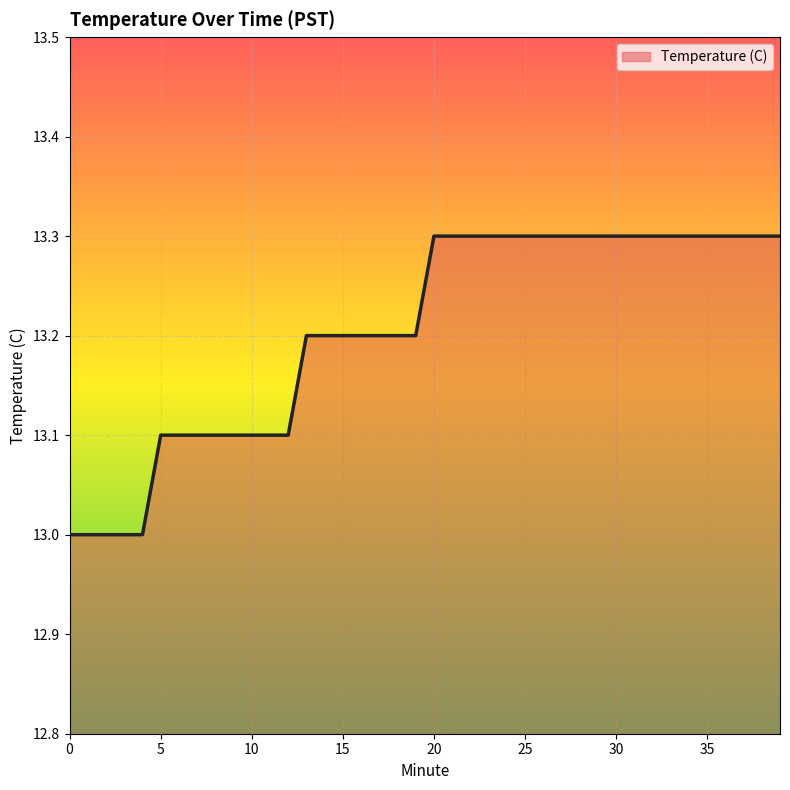

Reading left to right, what are all the values shown in this chart?

13.0	13.0	13.0	13.0	13.0	13.1	13.1	13.1	13.1	13.1	13.1	13.1	13.1	13.2	13.2	13.2	13.2	13.2	13.2	13.2	13.3	13.3	13.3	13.3	13.3	13.3	13.3	13.3	13.3	13.3	13.3	13.3	13.3	13.3	13.3	13.3	13.3	13.3	13.3	13.3